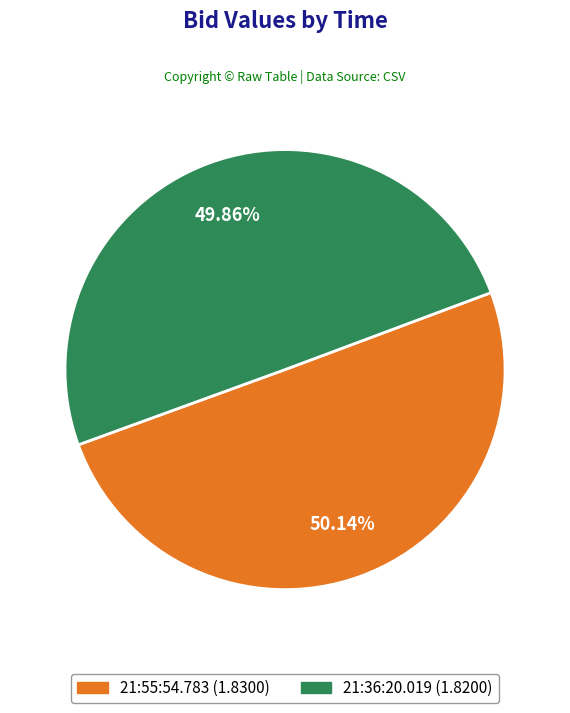

What portion of the pie excludes 21:55:54.783?

49.9%